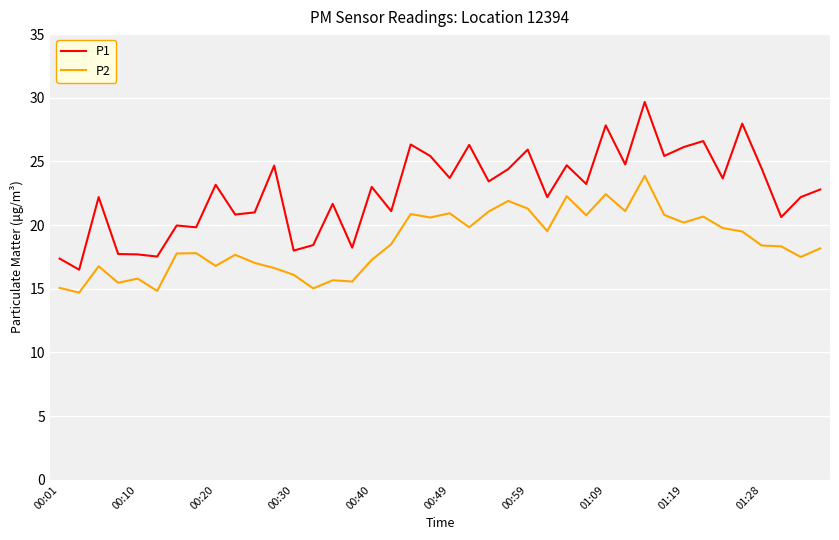

What is the difference between the second highest and minimum values in the P1 series?

11.5